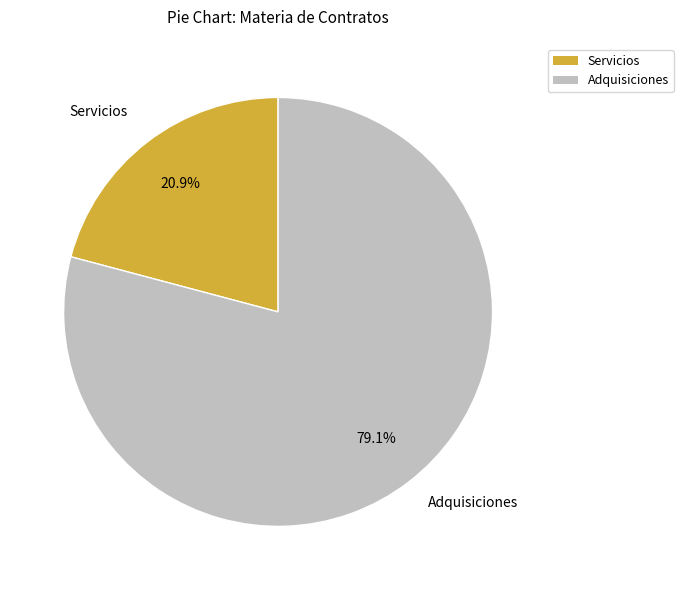

Is there a majority slice in this chart?

Yes